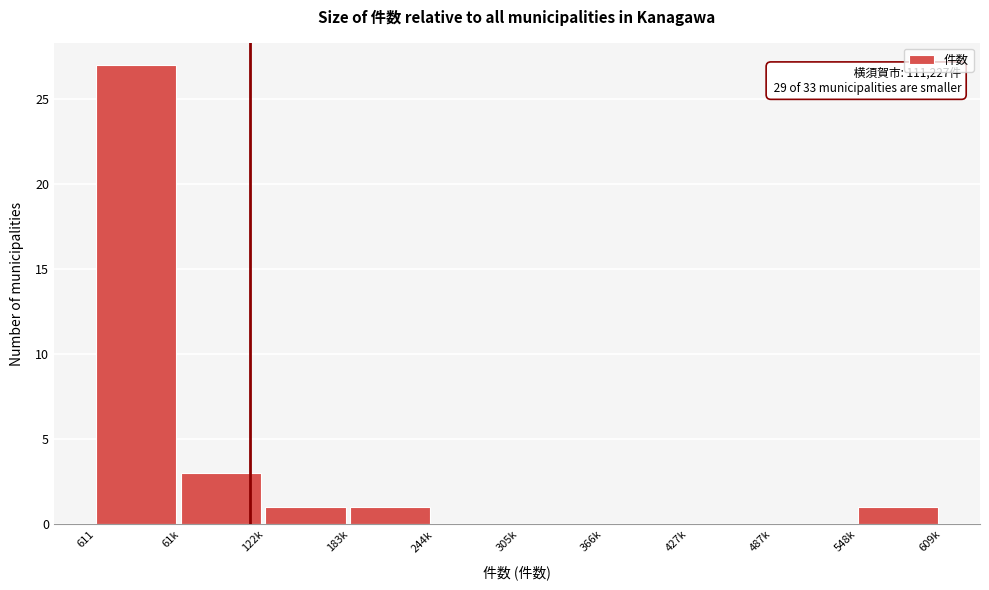

Reading left to right, extract all data points from this chart.

611=27	61k=3	122k=1	183k=1	244k=0	305k=0	366k=0	427k=0	487k=0	548k=1